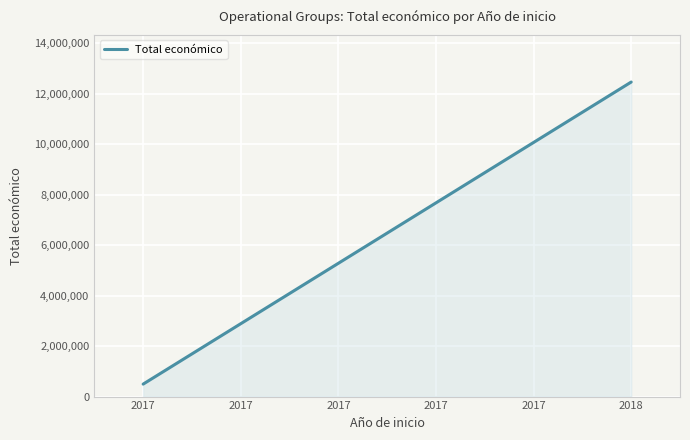

List the labels in order of value, largest first.

2018, 2017